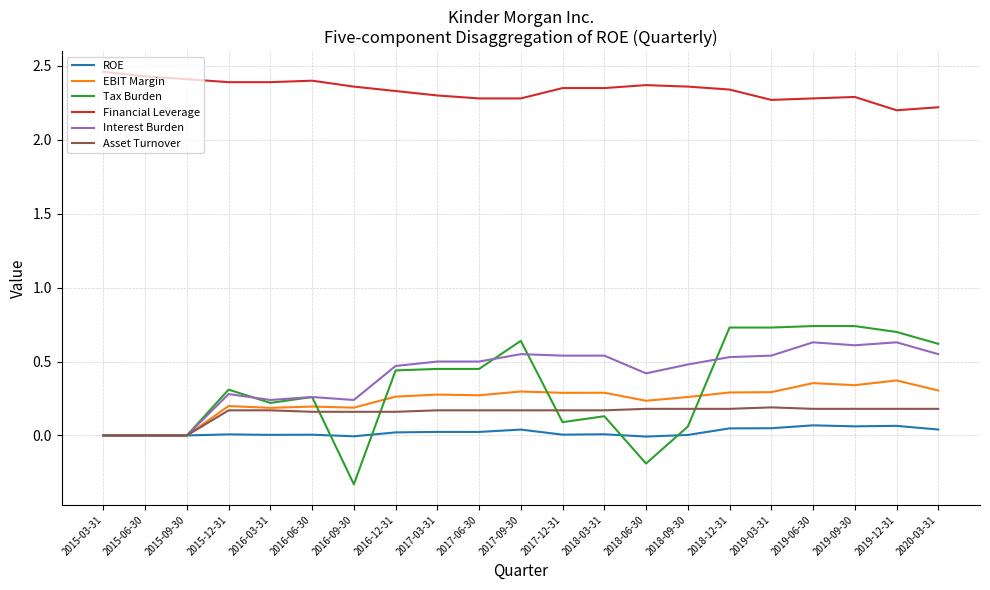

True or false: Asset Turnover and Financial Leverage intersect in this chart.

False